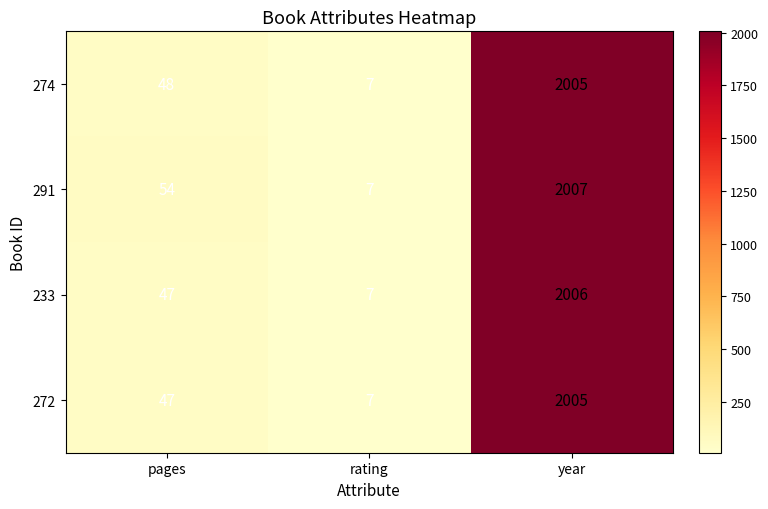

Which series has the largest total across all categories?

291